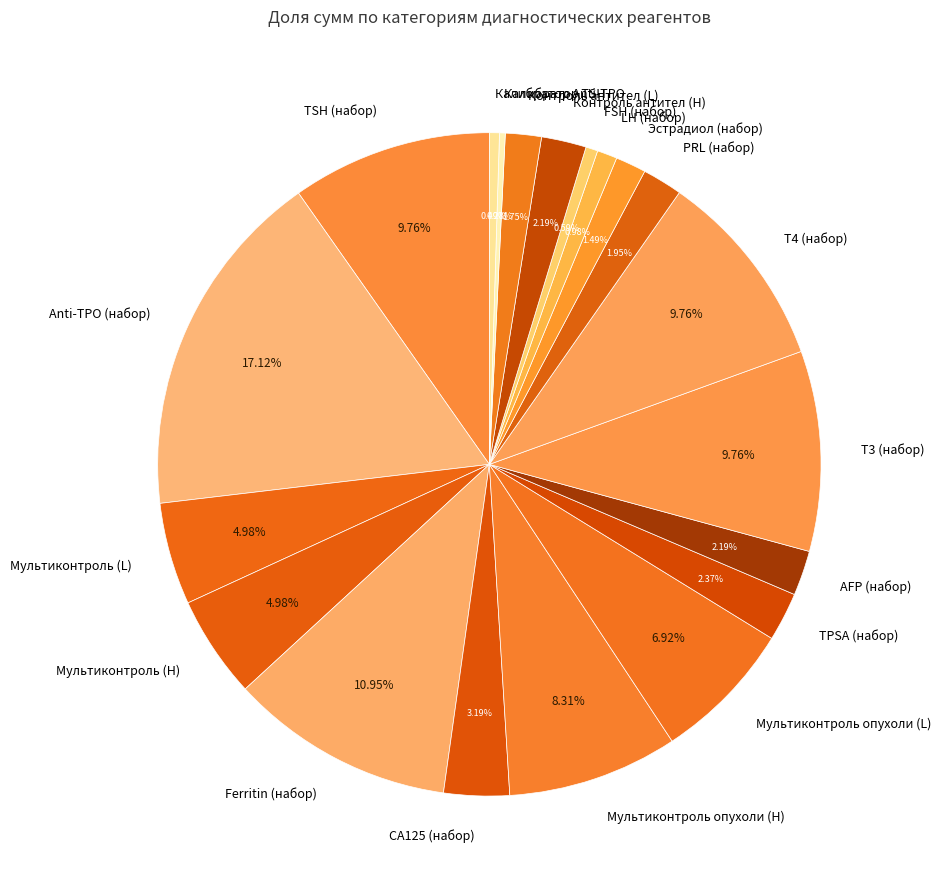

To the nearest percent, what portion does Мультиконтроль опухоли (H) represent?

8%